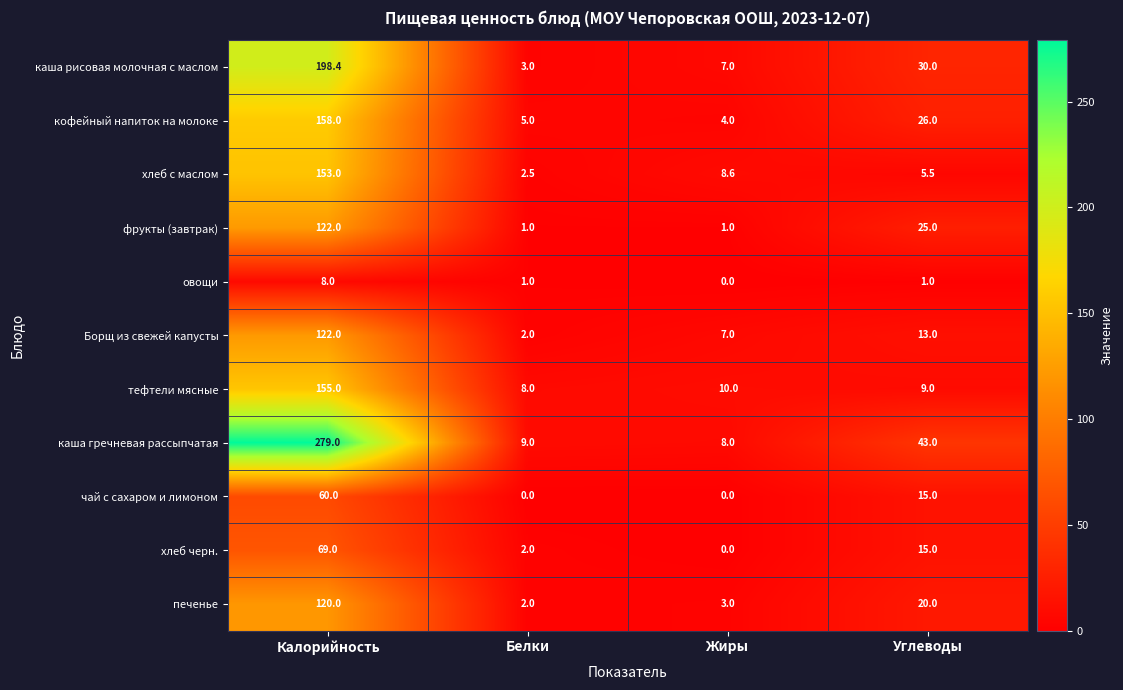

Which series has the largest range (max minus min)?

каша гречневая рассыпчатая